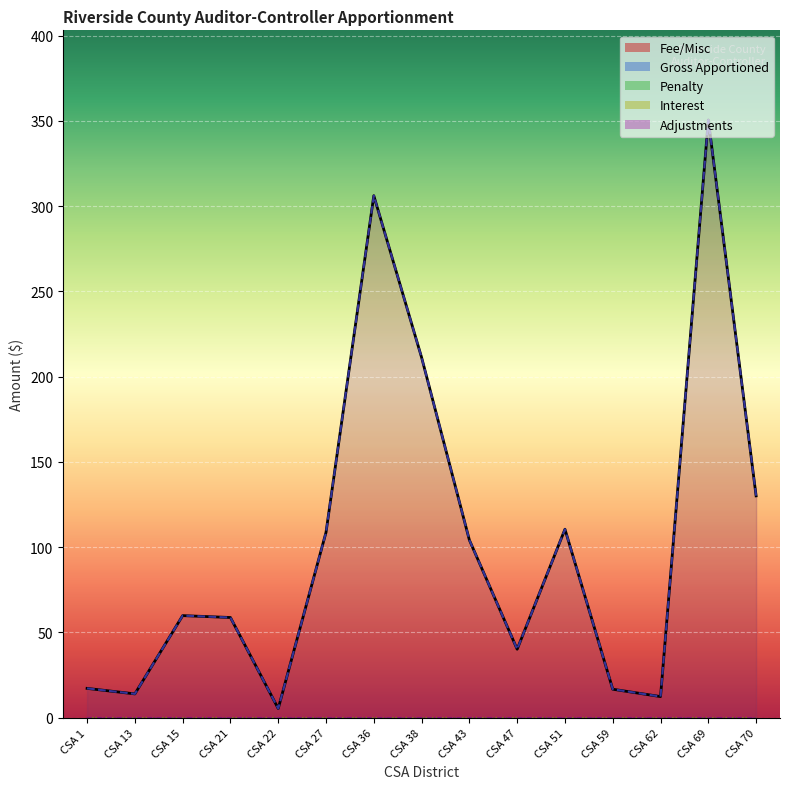

Which series changed the most between CSA 47 and CSA 59?

Fee/Misc